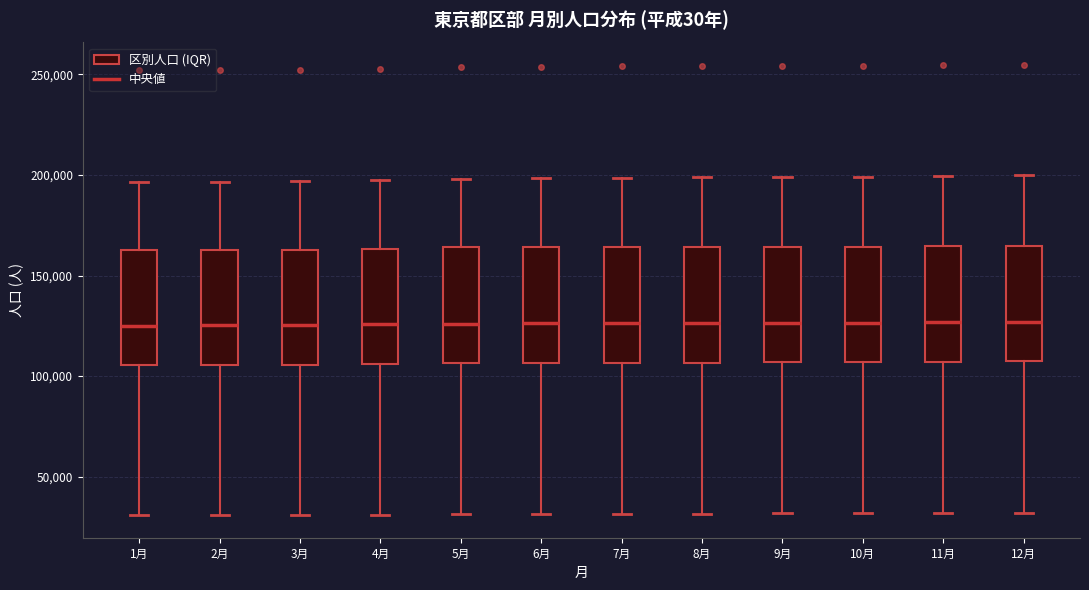

Reading left to right, read every box against the y-axis: the position of its median line, the range the box covers, and the ends of its whiskers. The values are not printed on the chart, so give them approximately, as read against the axis.

1月: median 125000, box 105000 to 165000, whiskers 30000 to 195000
2月: median 125000, box 105000 to 165000, whiskers 30000 to 195000
3月: median 125000, box 105000 to 165000, whiskers 30000 to 195000
4月: median 125000, box 105000 to 165000, whiskers 30000 to 200000
5月: median 125000, box 105000 to 165000, whiskers 30000 to 200000
6月: median 125000, box 105000 to 165000, whiskers 30000 to 200000
7月: median 125000, box 105000 to 165000, whiskers 30000 to 200000
8月: median 125000, box 105000 to 165000, whiskers 30000 to 200000
9月: median 125000, box 105000 to 165000, whiskers 30000 to 200000
10月: median 125000, box 105000 to 165000, whiskers 30000 to 200000
11月: median 125000, box 105000 to 165000, whiskers 30000 to 200000
12月: median 125000, box 105000 to 165000, whiskers 30000 to 200000